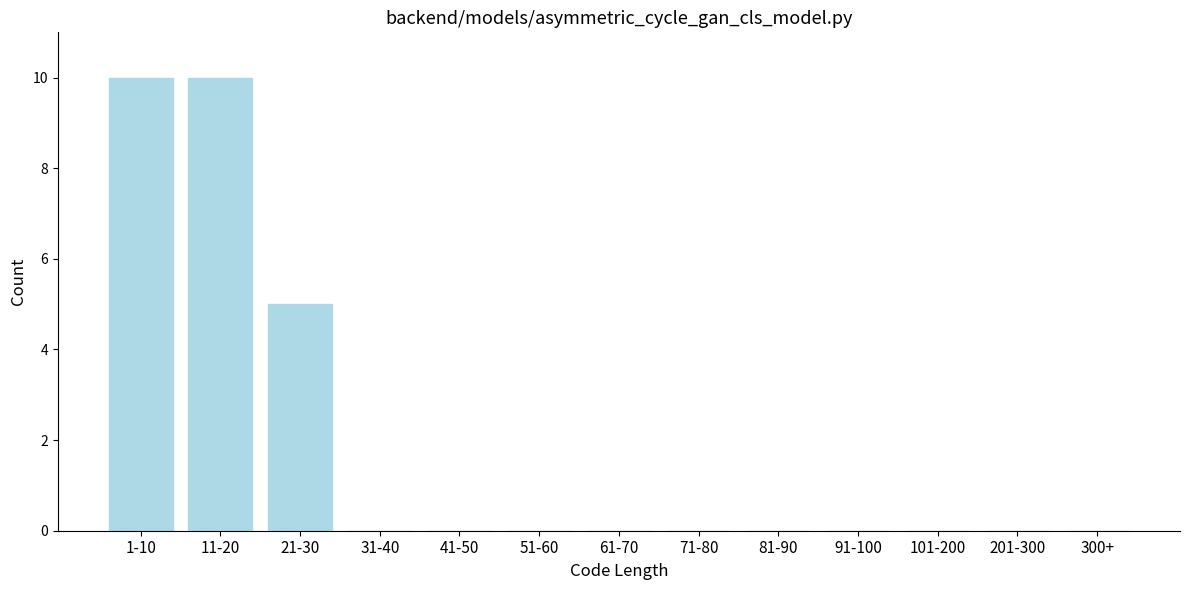

Reading left to right, transcribe all the data shown in this chart.

1-10=10	11-20=10	21-30=5	31-40=0	41-50=0	51-60=0	61-70=0	71-80=0	81-90=0	91-100=0	101-200=0	201-300=0	300+=0